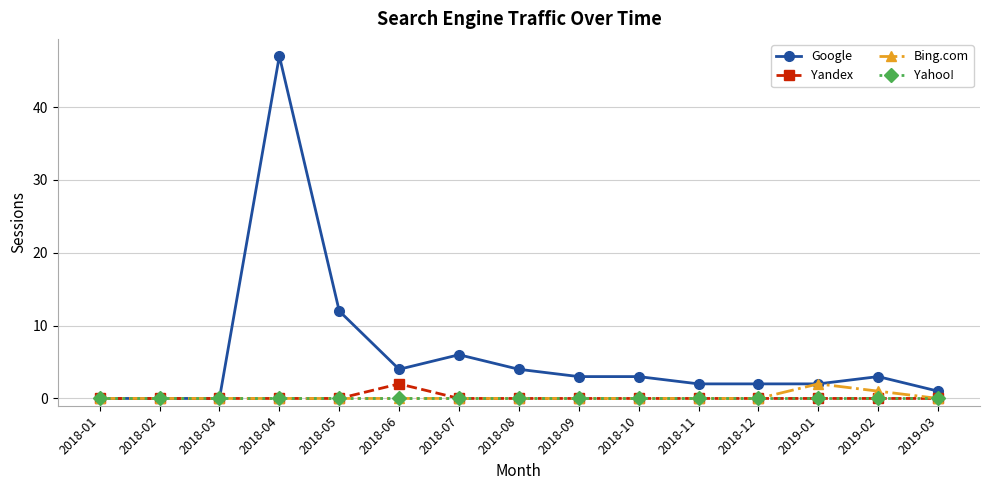

Where is Google nearest to the value 23?

2018-05